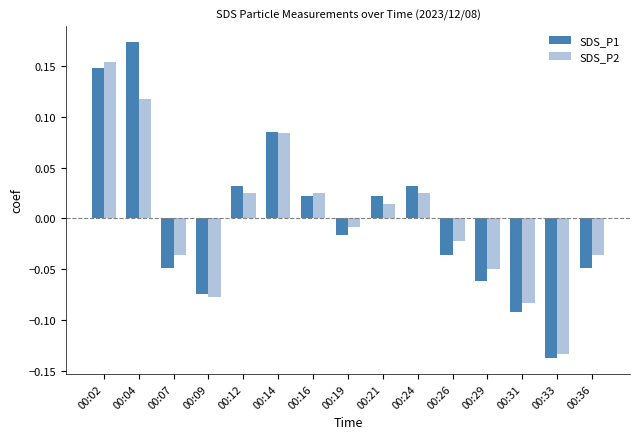

List the series in order of their peak value, highest first.

SDS_P1, SDS_P2